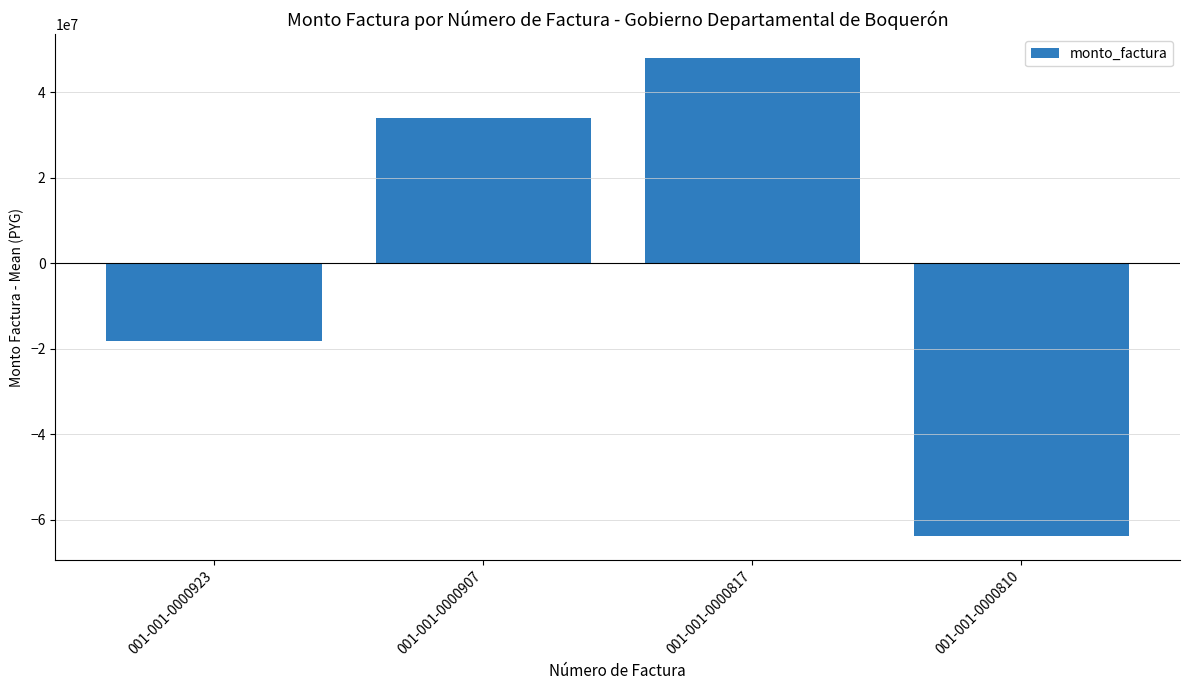

True or false: the data shows 33963400 at 001-001-0000907.

True